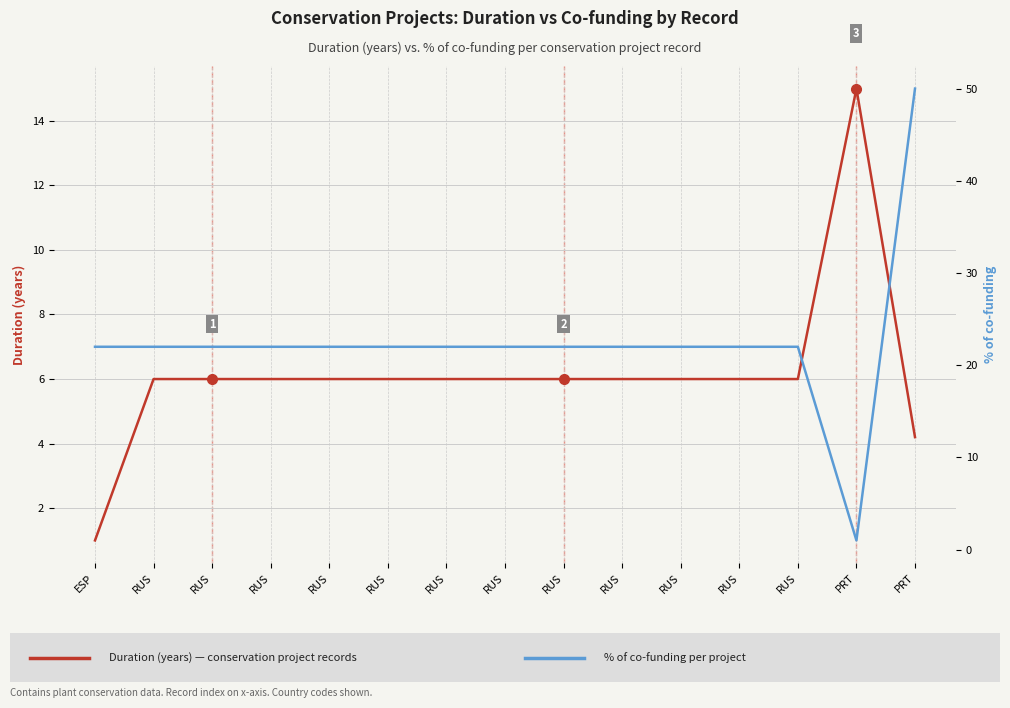

Where is the first local maximum for Duration (years)?

PRT